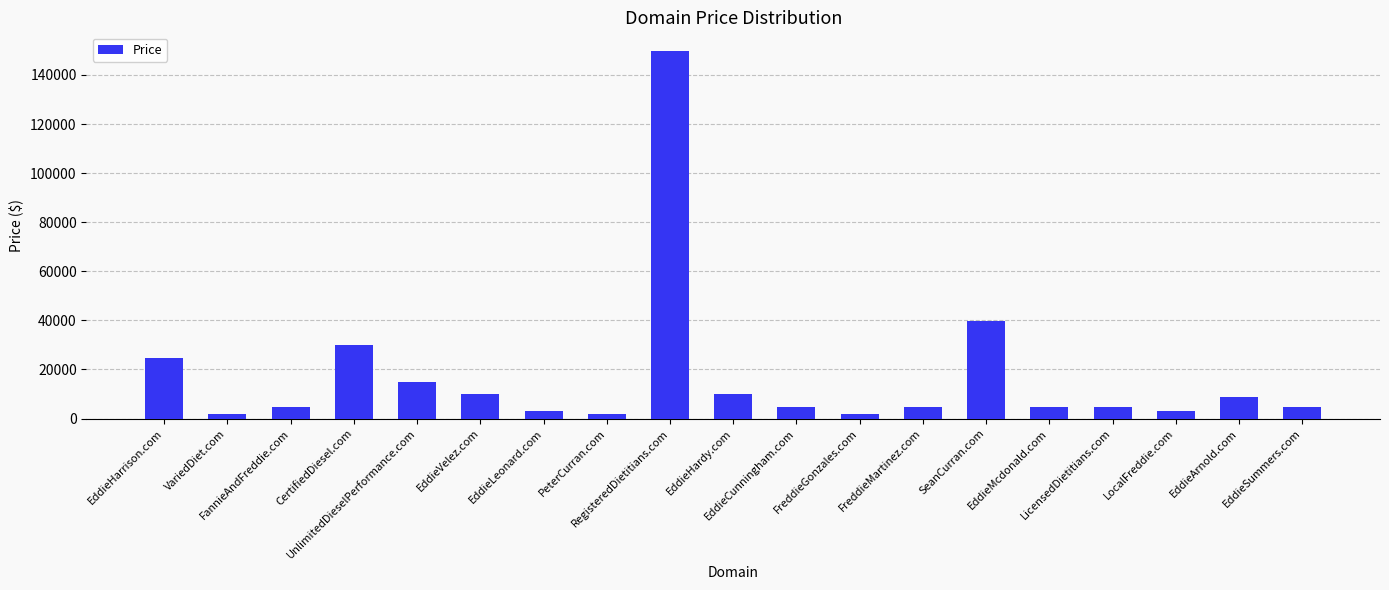

What is the difference between the maximum and minimum values?

148000